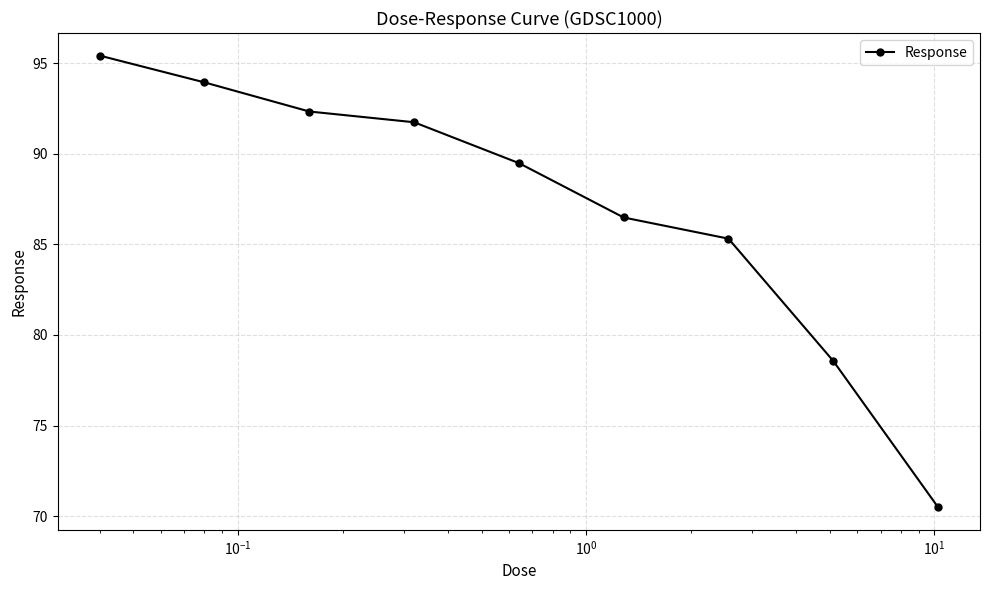

True or false: the data has more than 2 interior local peaks.

False